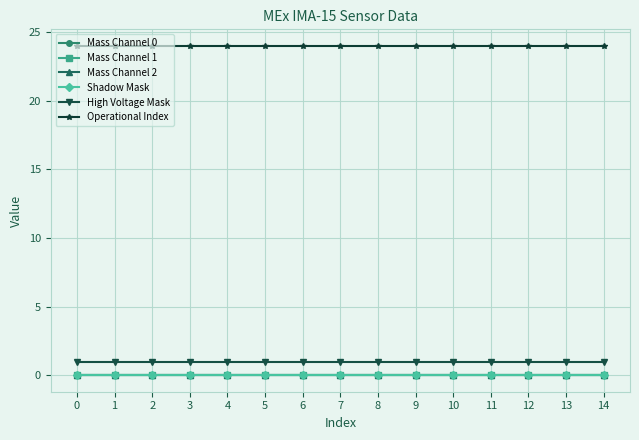

True or false: High Voltage Mask and Mass Channel 0 cross at least once.

False